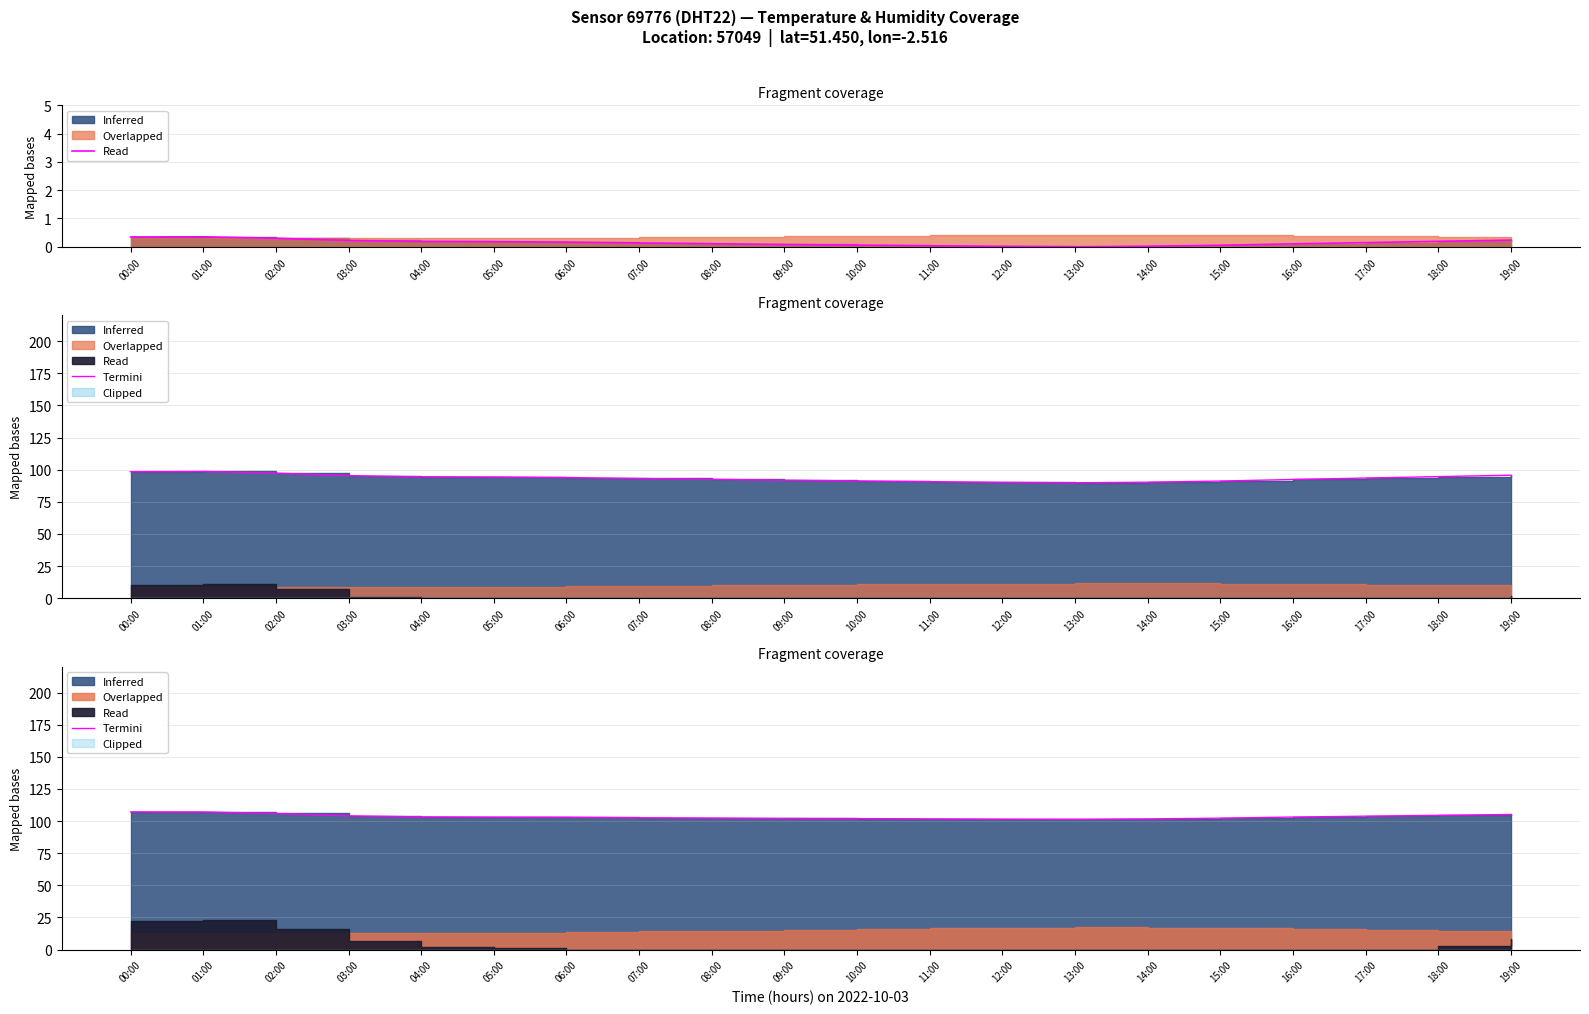

What is the change in value from 10:00 to 11:00?

-0.2